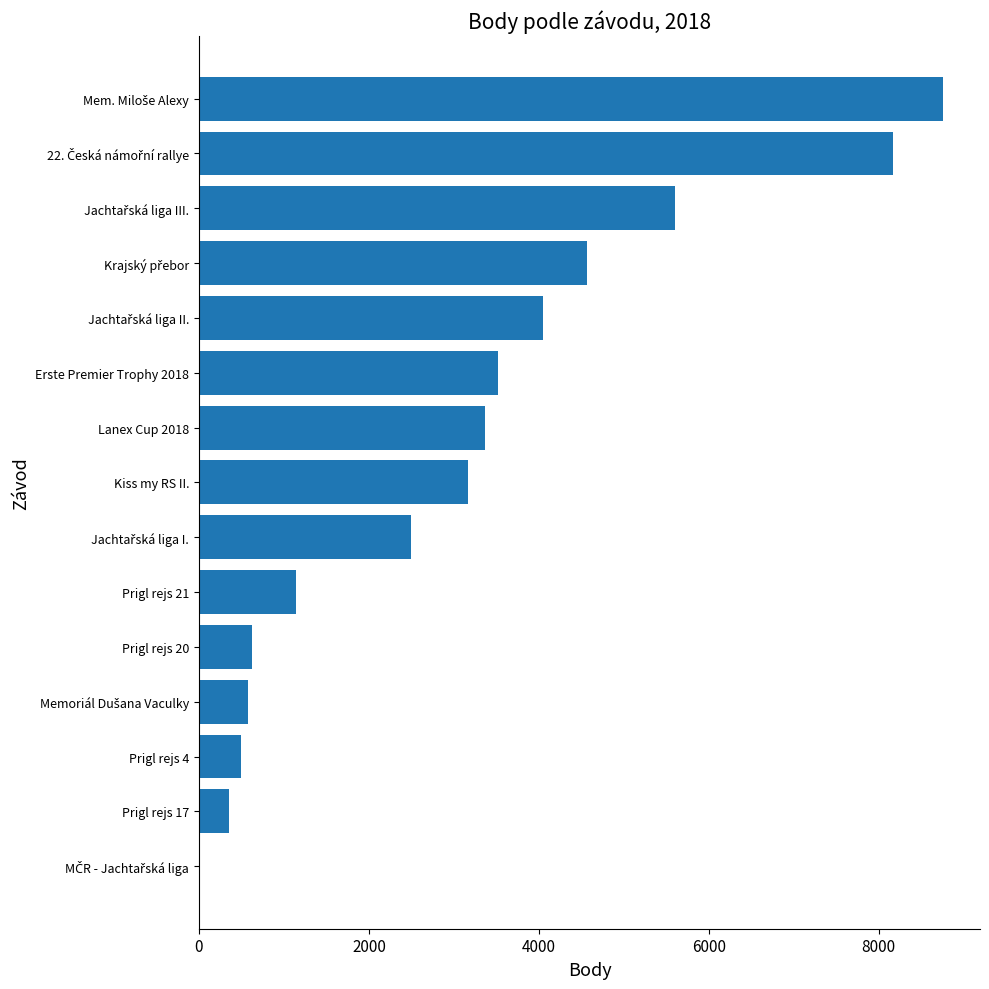

The value at Kiss my RS II. is 4945. True or false?

False